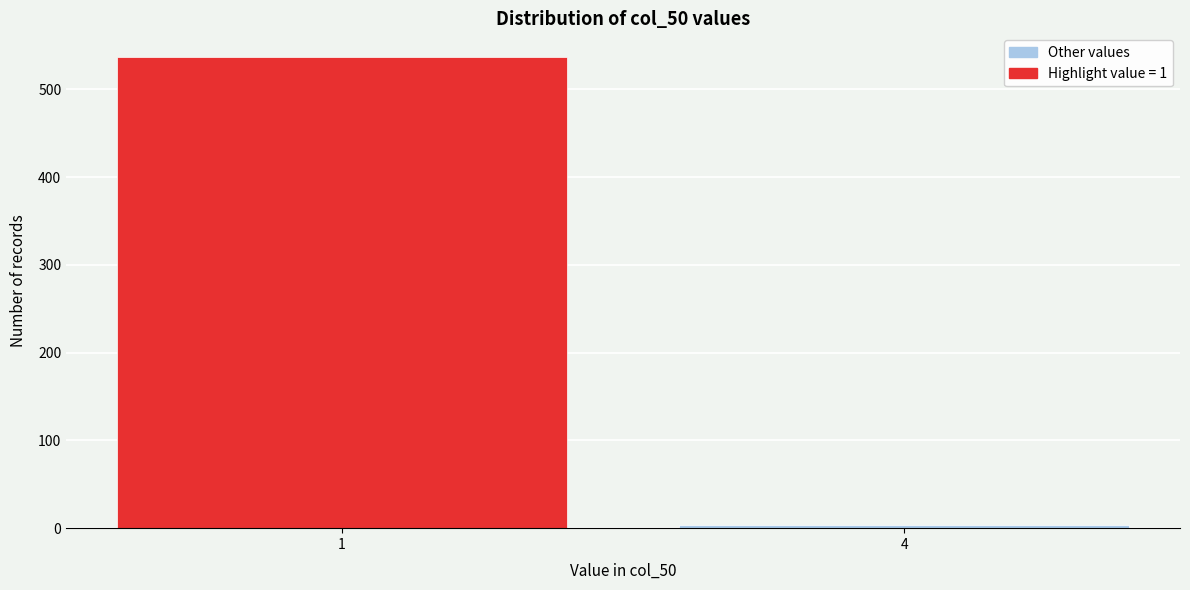

Reading left to right, list all the values displayed in this chart.

1=537	4=4